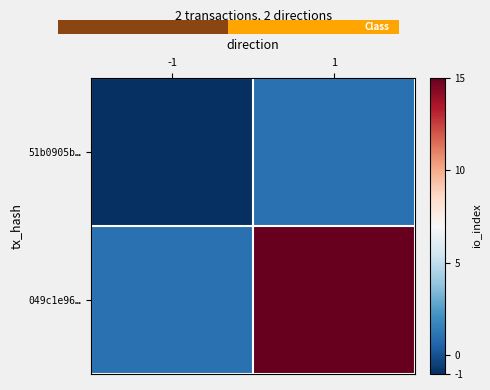

Which category has the lowest value across all series?

-1